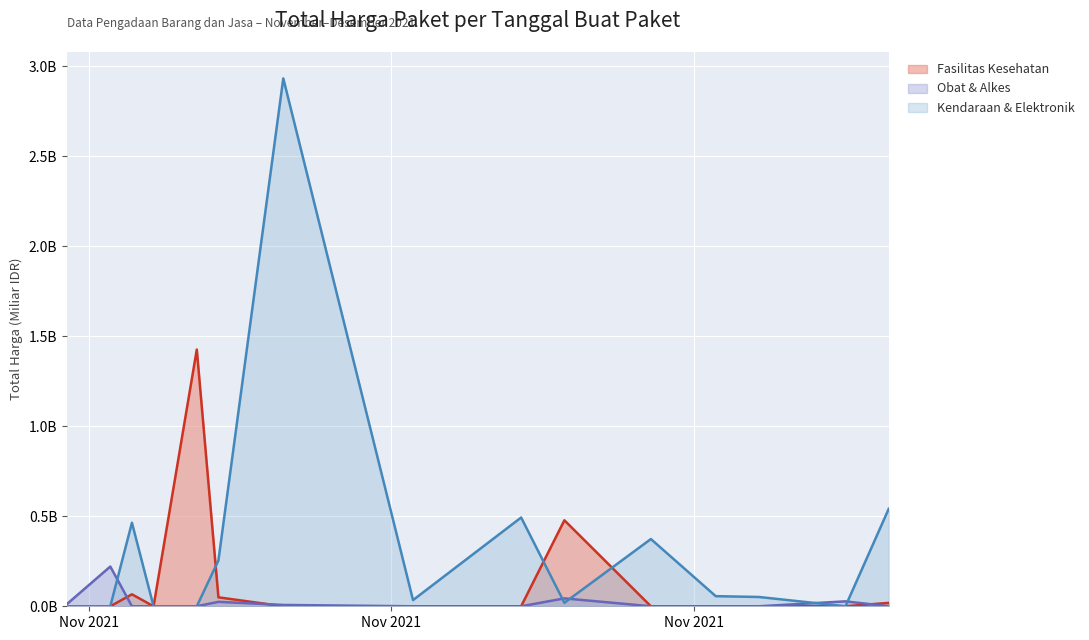

True or false: Obat & Alkes has more than 0 points higher than both neighbors.

True